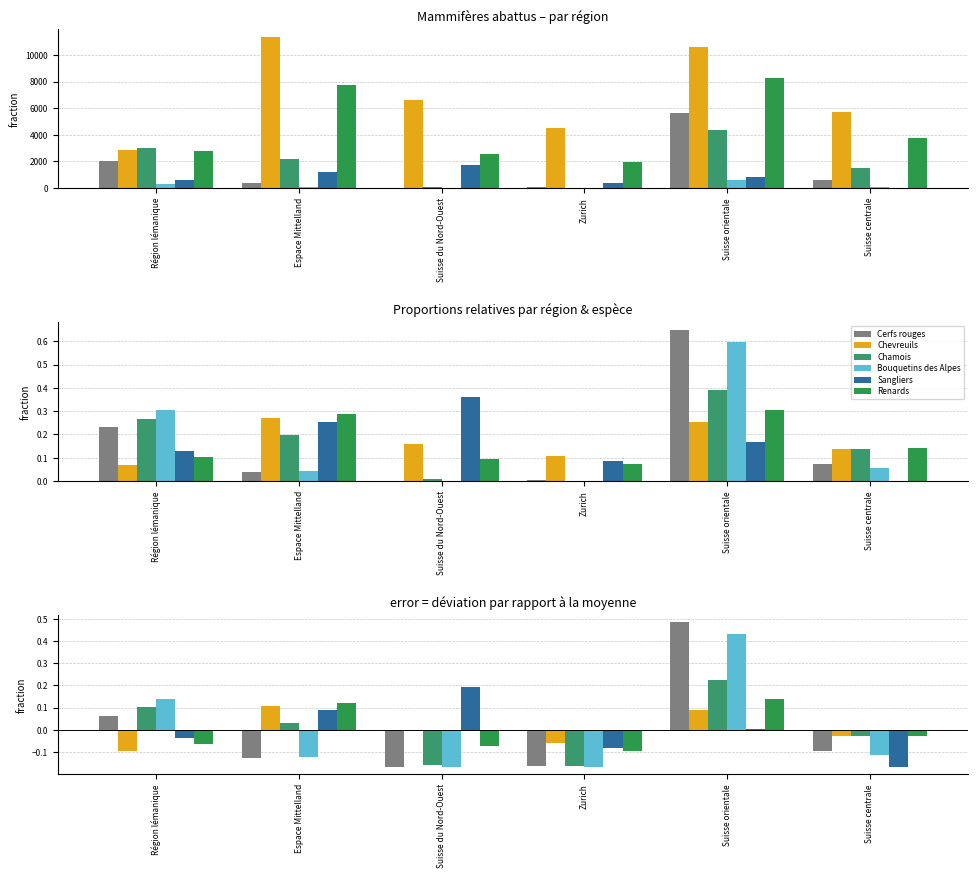

Which series has the widest spread of values?

Cerfs rouges